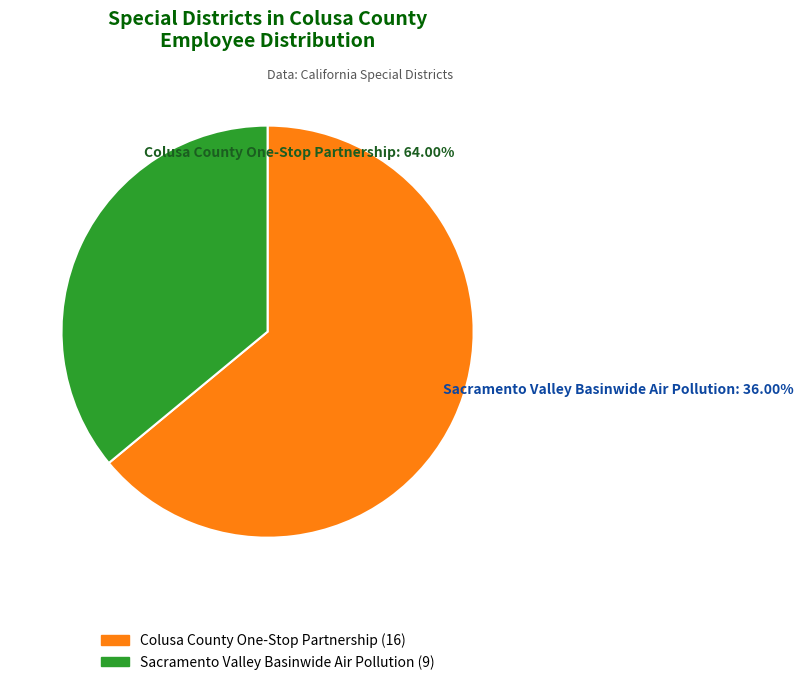

Does Sacramento Valley Basinwide Air Pollution represent more than half of the total?

No